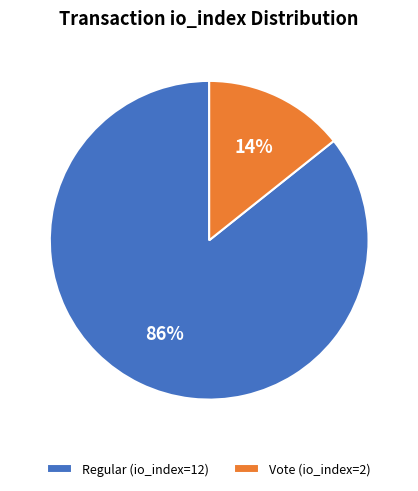

Which has a higher value, Vote (io_index=2) or Regular (io_index=12)?

Regular (io_index=12)